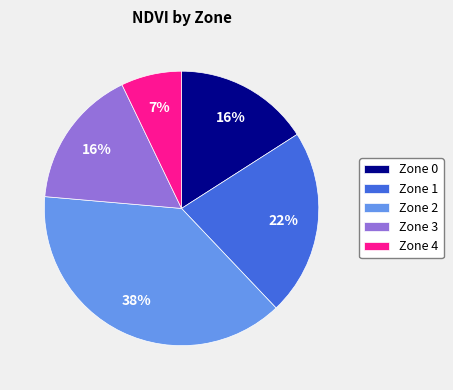

Is it true that Zone 2 is 38% of the pie?

True